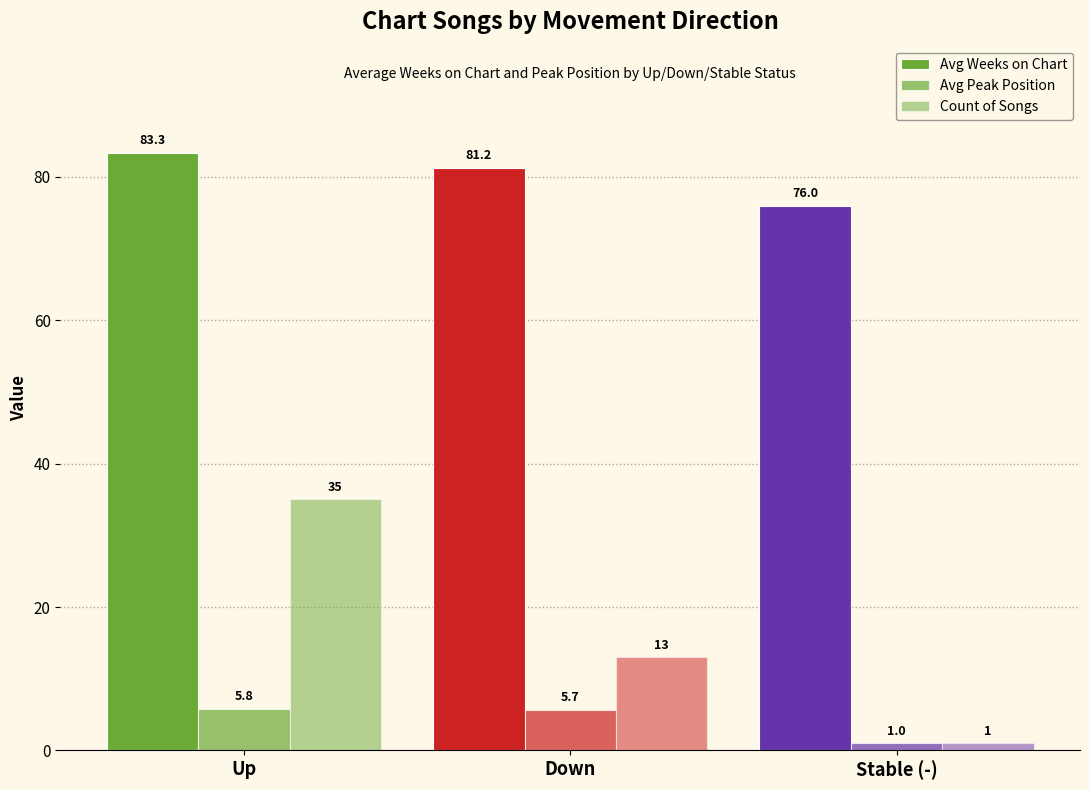

How many distinct data groups are displayed?

3